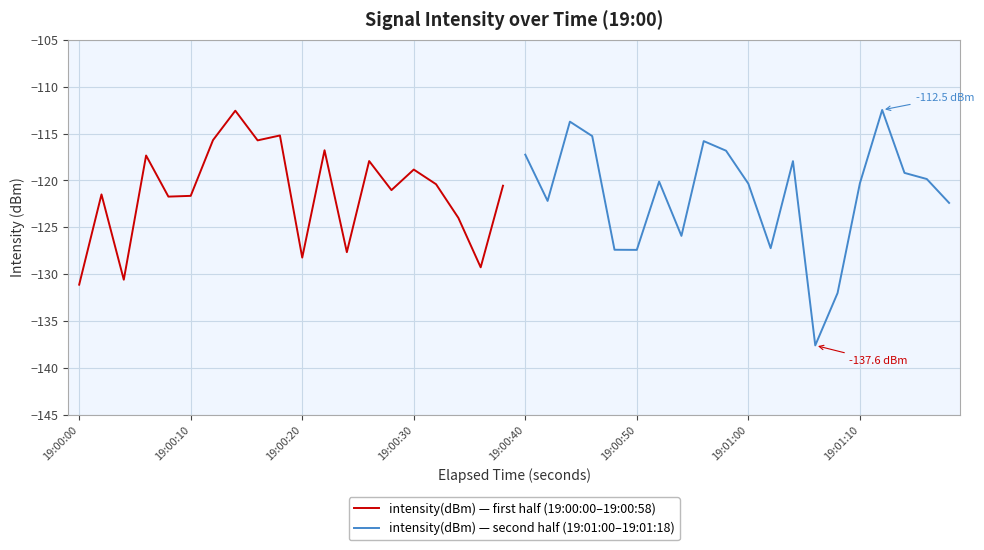

How many lines are shown in the chart?

2